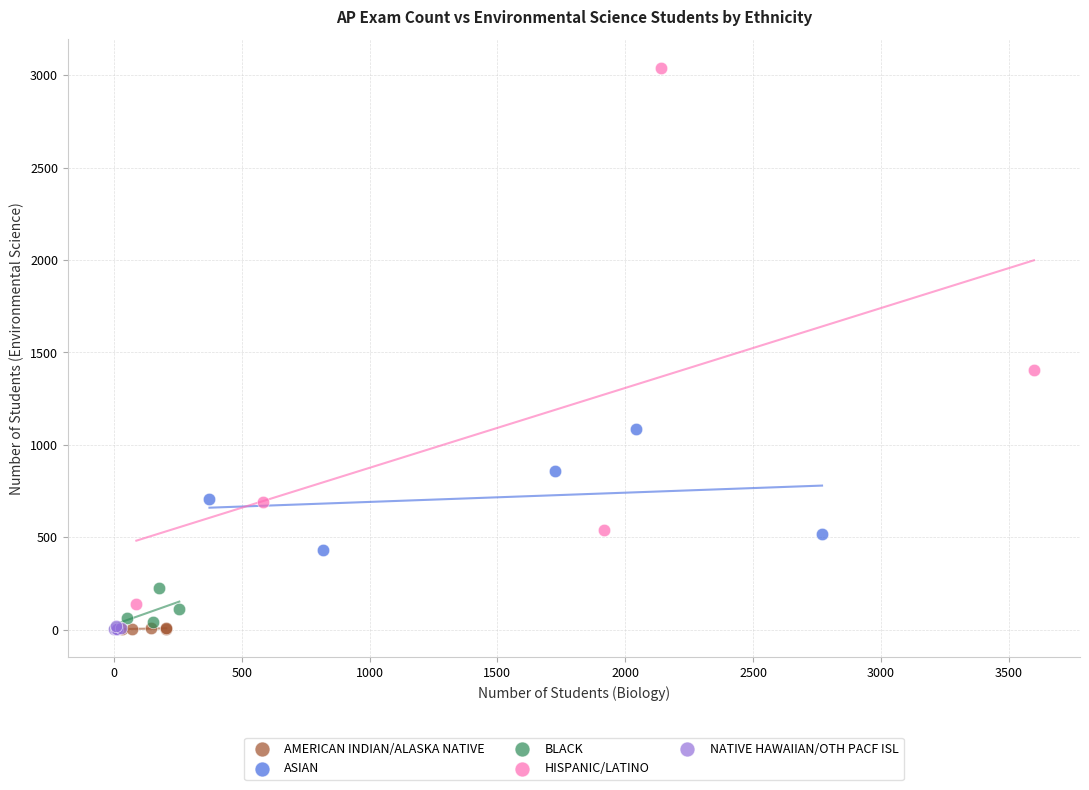

Which series has the largest Y range (max minus min)?

HISPANIC/LATINO